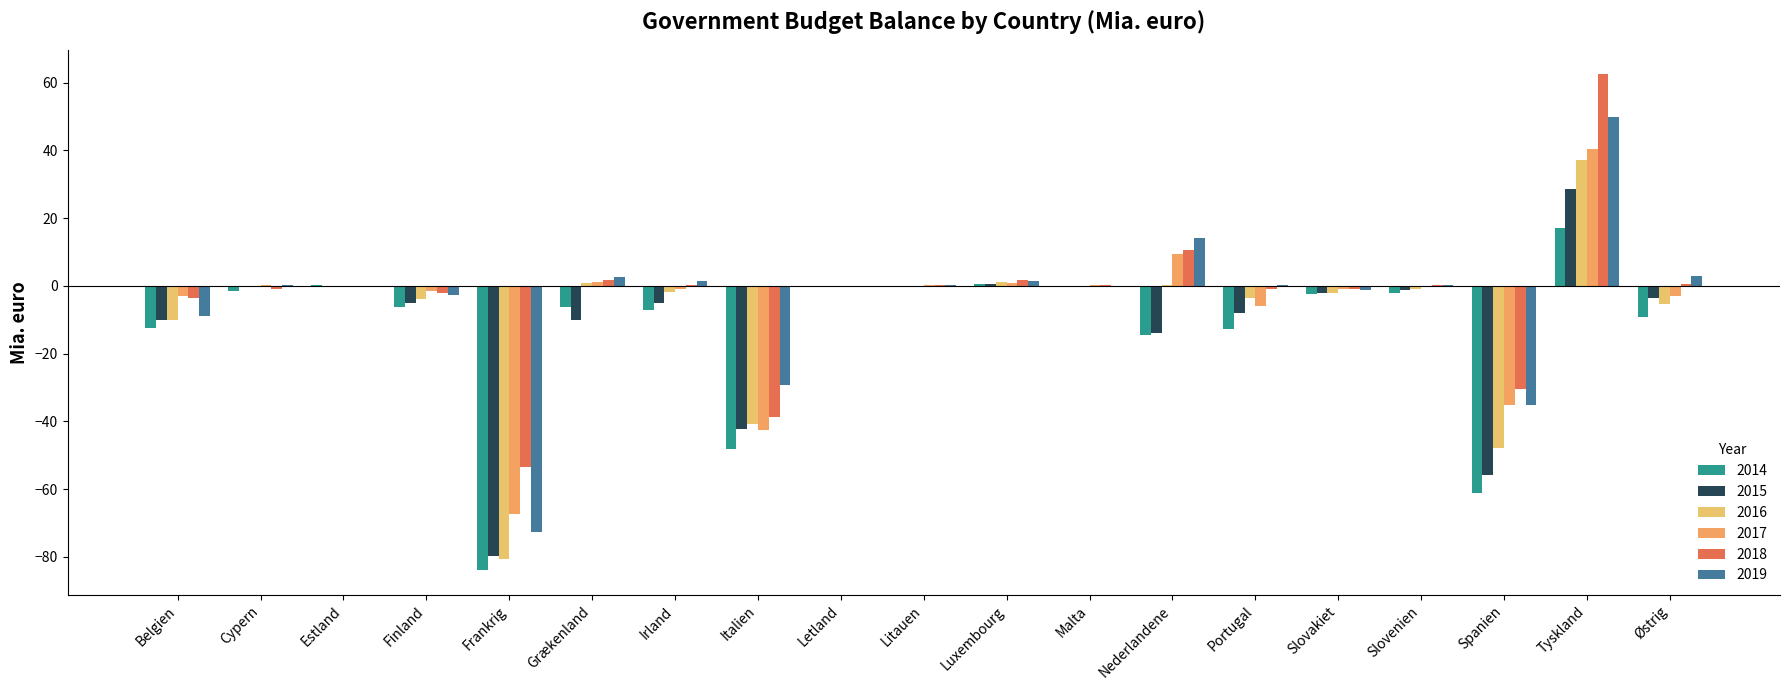

Rank the series at Frankrig from lowest to highest value.

2014, 2016, 2015, 2019, 2017, 2018